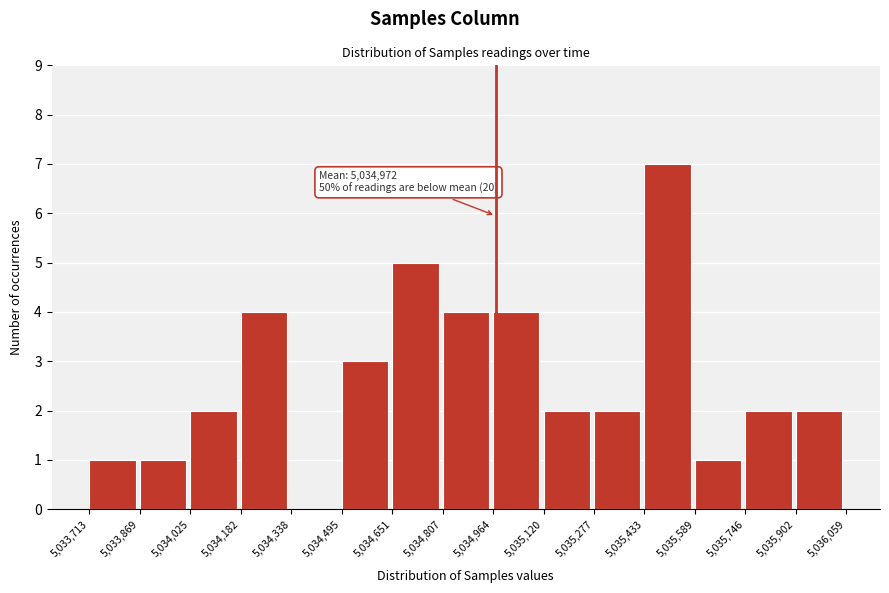

Over which range of the x-axis is the bar tallest?

5,035,433 to 5,035,589